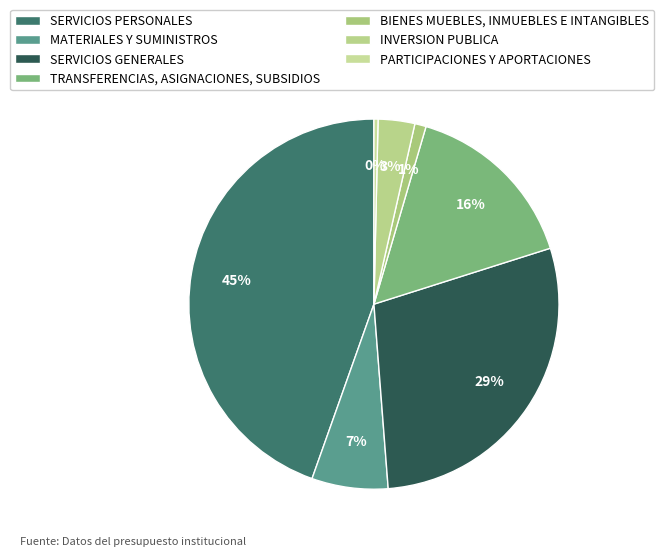

Is it true that MATERIALES Y SUMINISTROS is 7% of the pie?

True